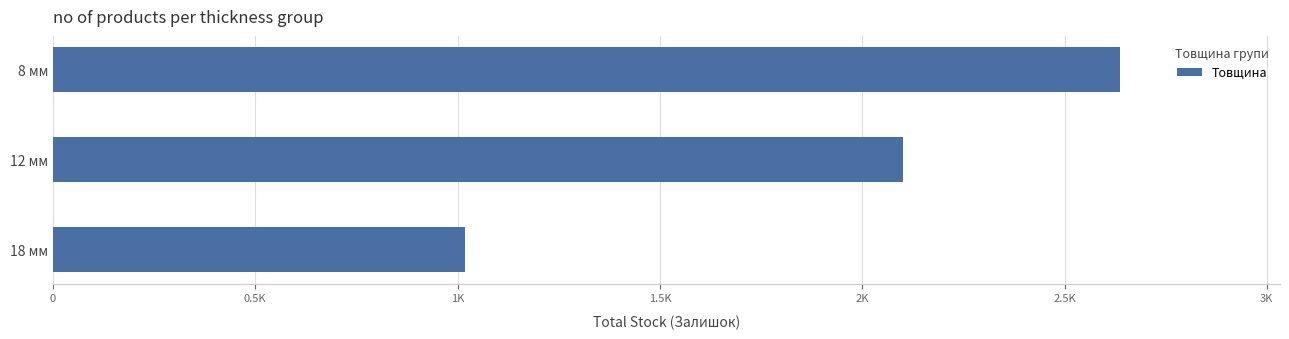

What is the maximum value shown in the chart?

2637